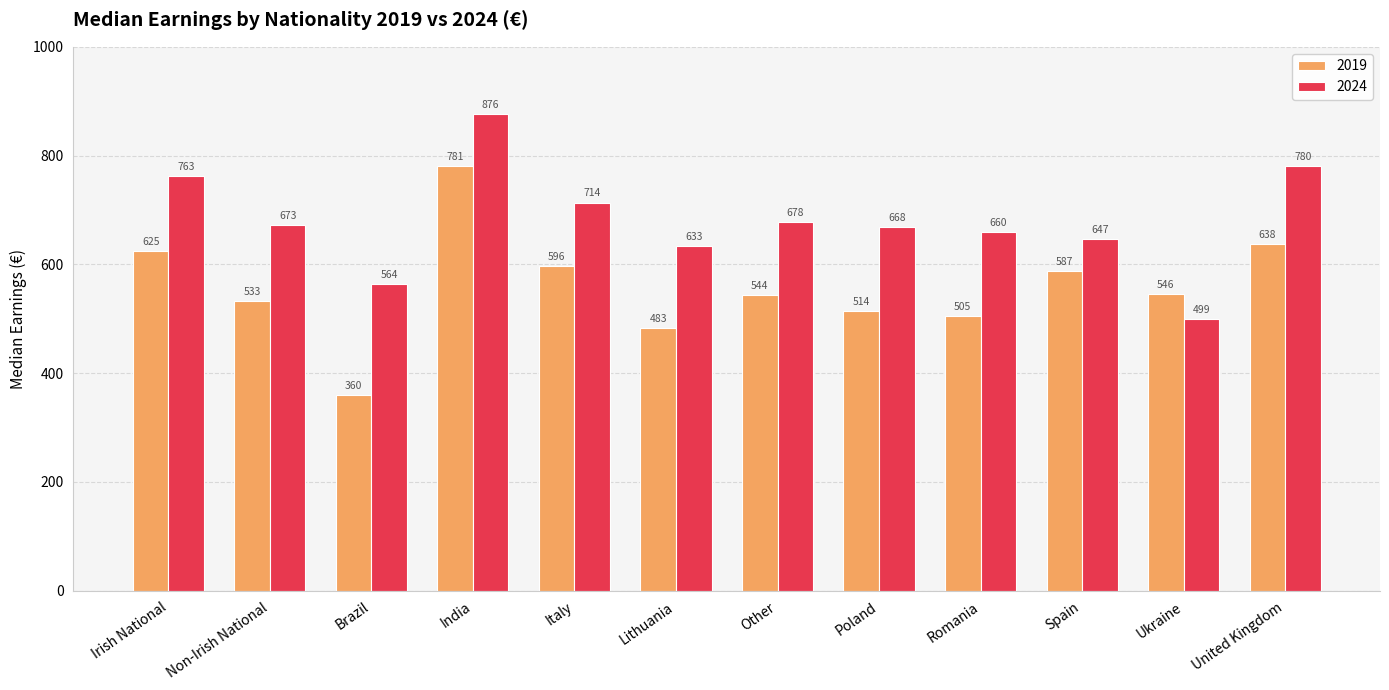

Between Brazil and Ukraine, which series saw the biggest shift?

2019